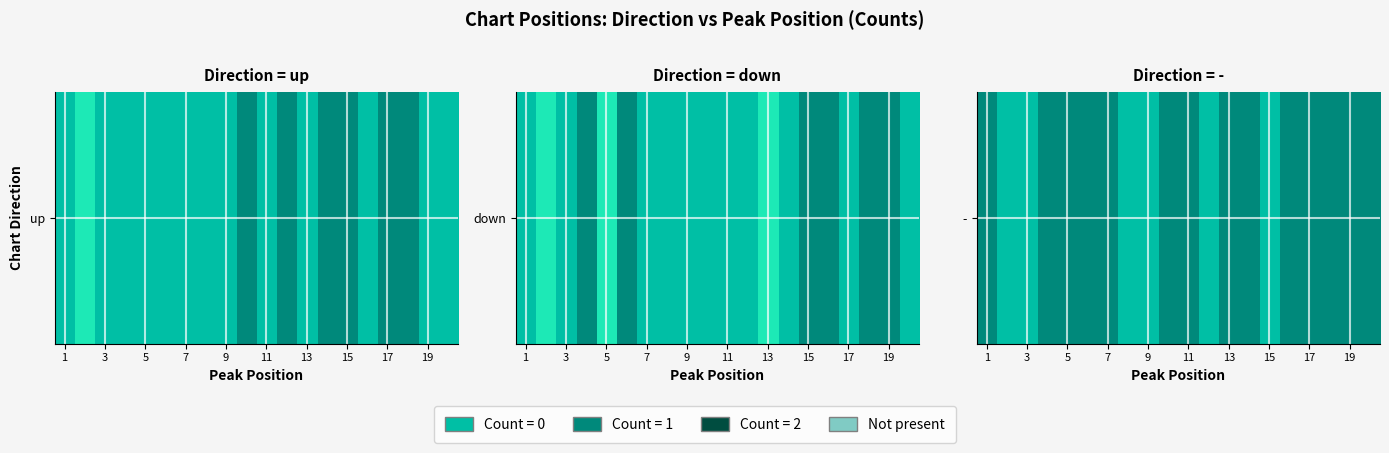

How many values are between 0 and 1?

20